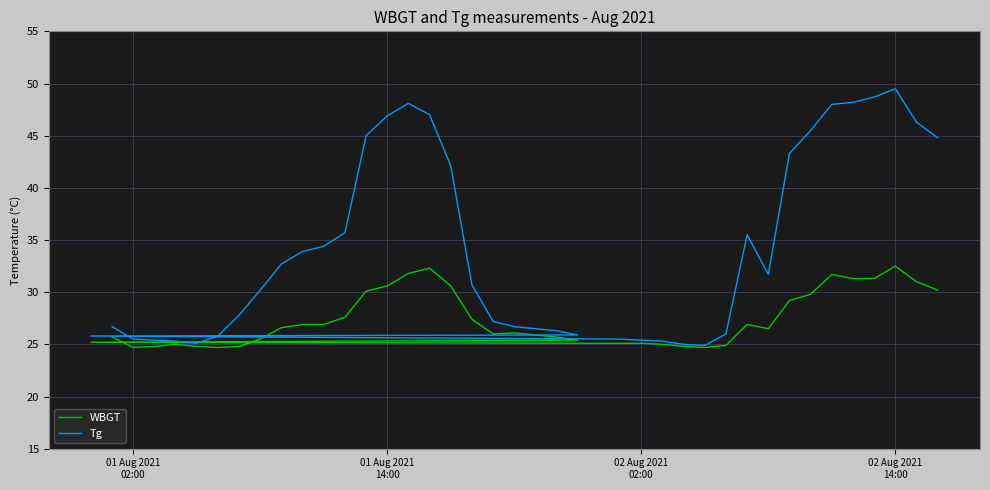

Is the value of WBGT at 34 greater than the value of Tg at 24?

Yes